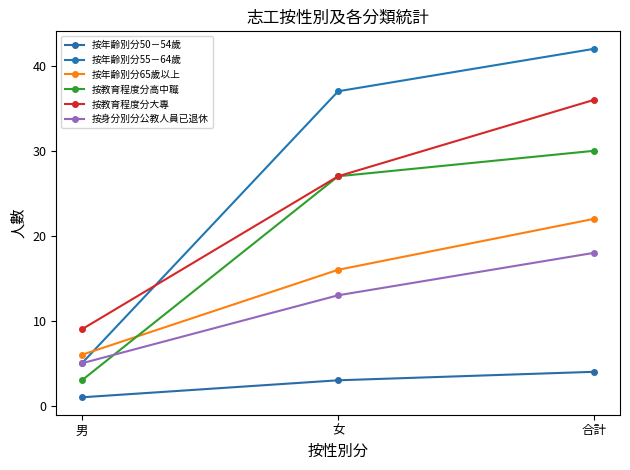

What is the greatest value displayed?

42